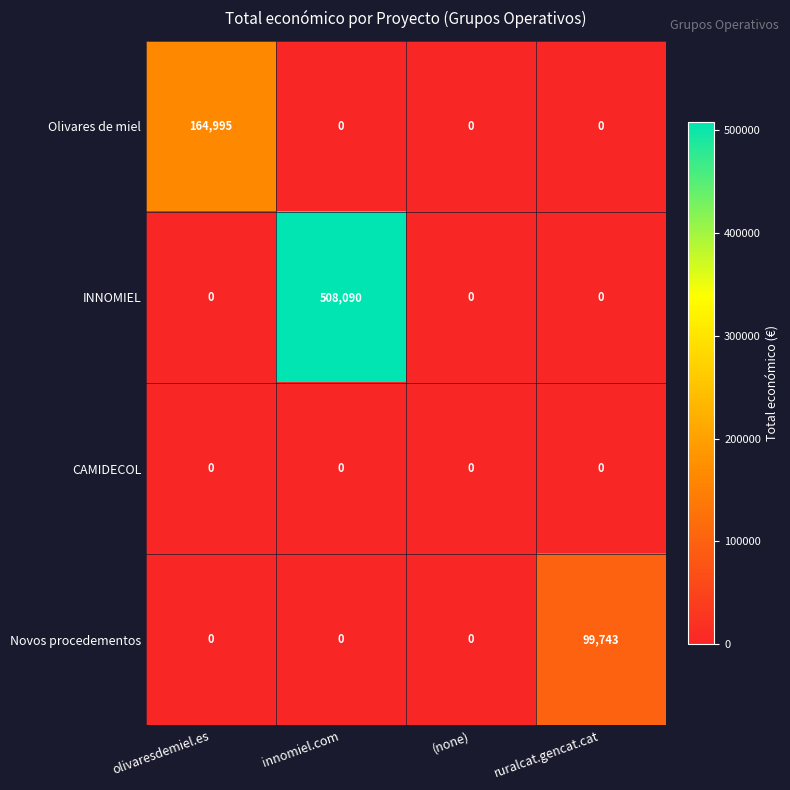

Count the Olivares de miel values in the range 0 to 164995.

4